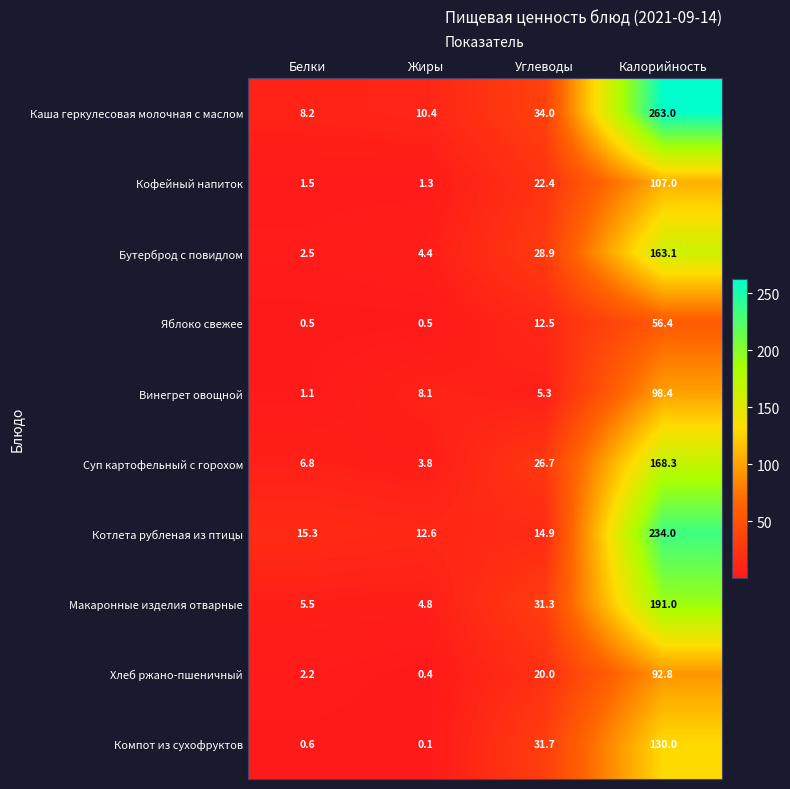

What is the difference between the highest and lowest values at Жиры?

12.5